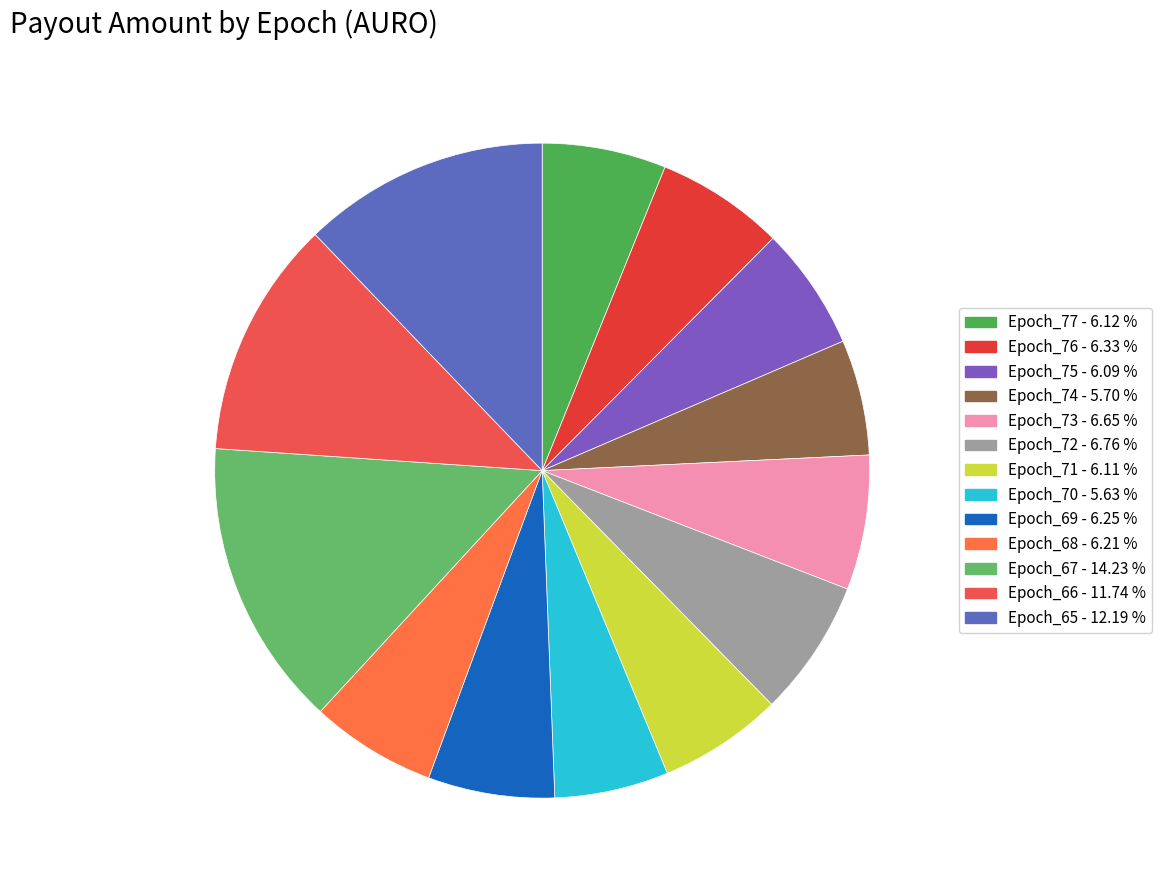

True or false: Epoch_66 accounts for 12% of the total.

True